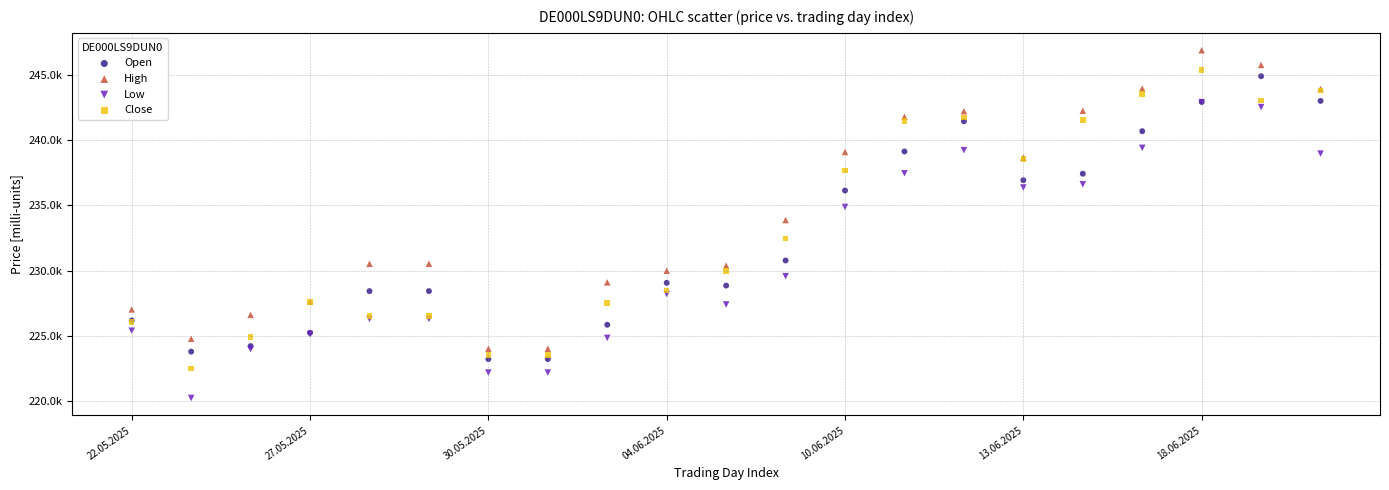

Which series reaches the minimum Y coordinate?

Low